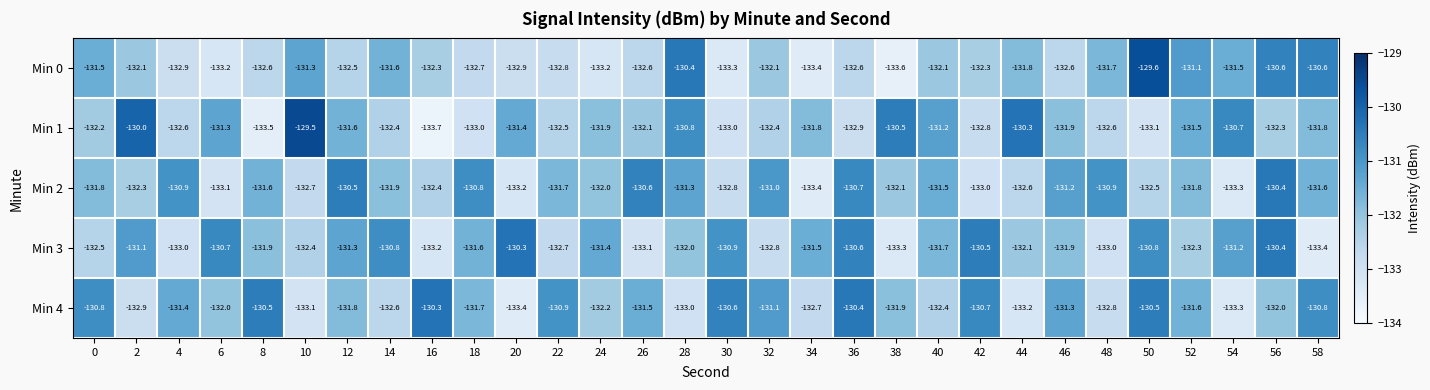

Which series has the widest spread of values?

Min 1